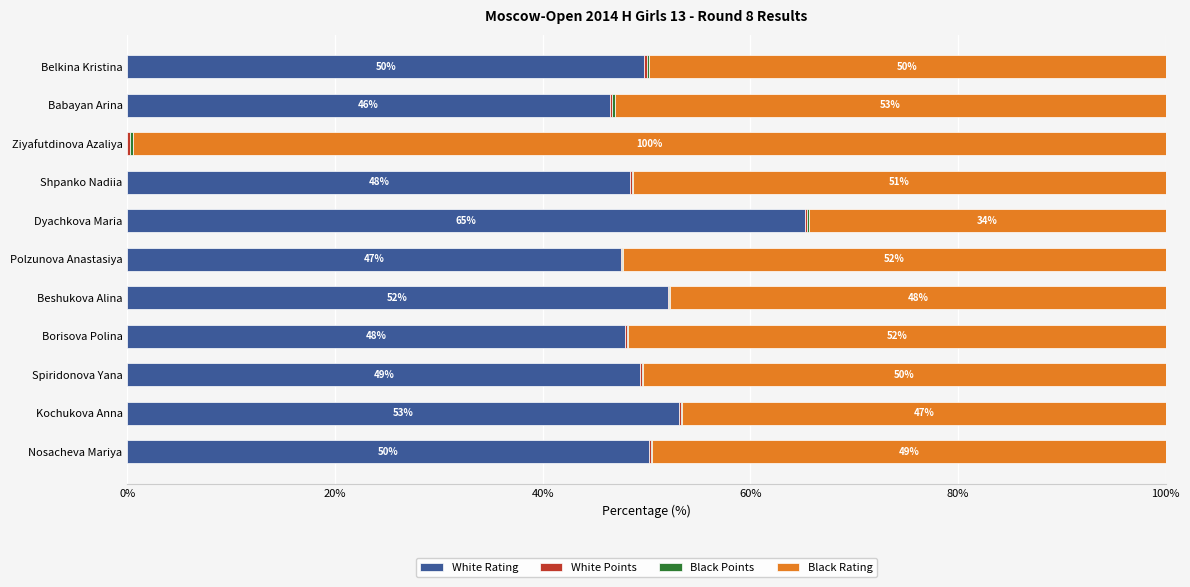

Which category has the highest value in the White Rating series?

Dyachkova Maria